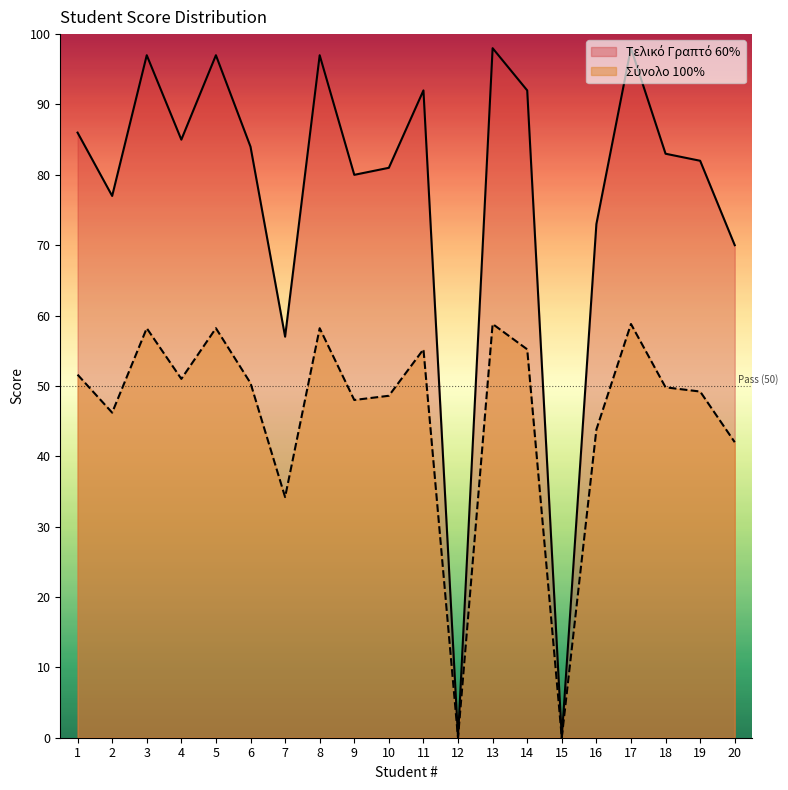

What is the maximum value for Τελικό Γραπτό 60%?

98.0